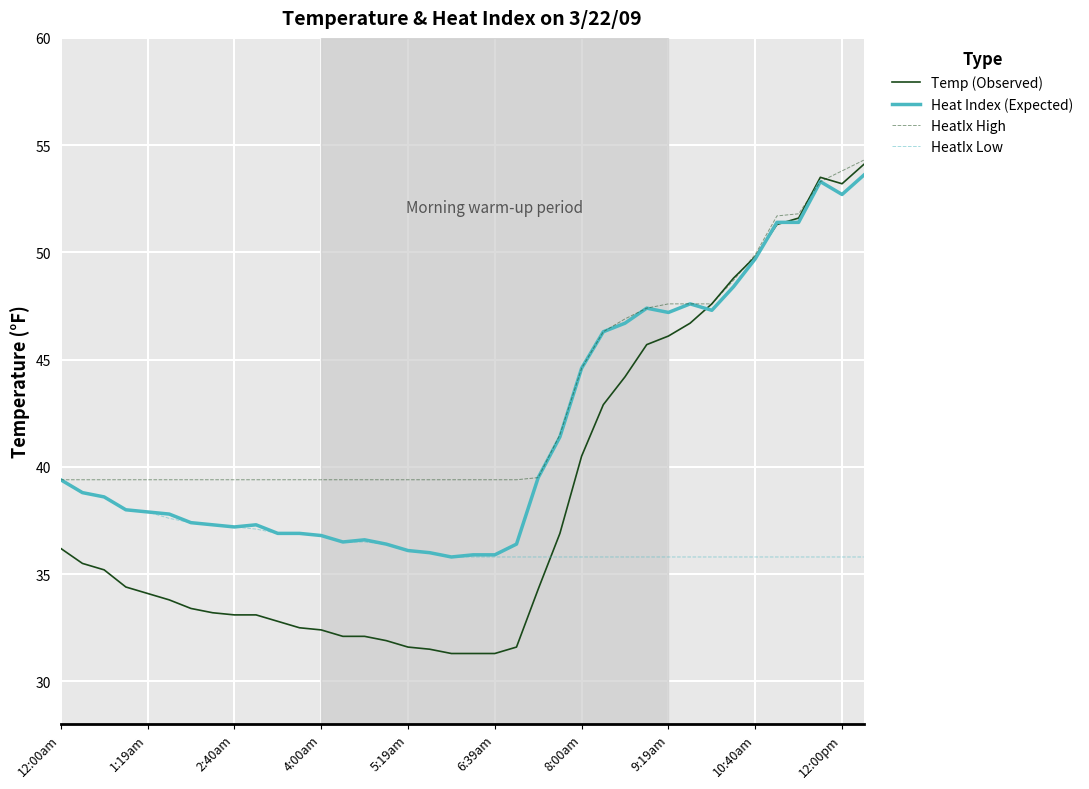

Which series has the largest range (max minus min)?

Temp (Observed)